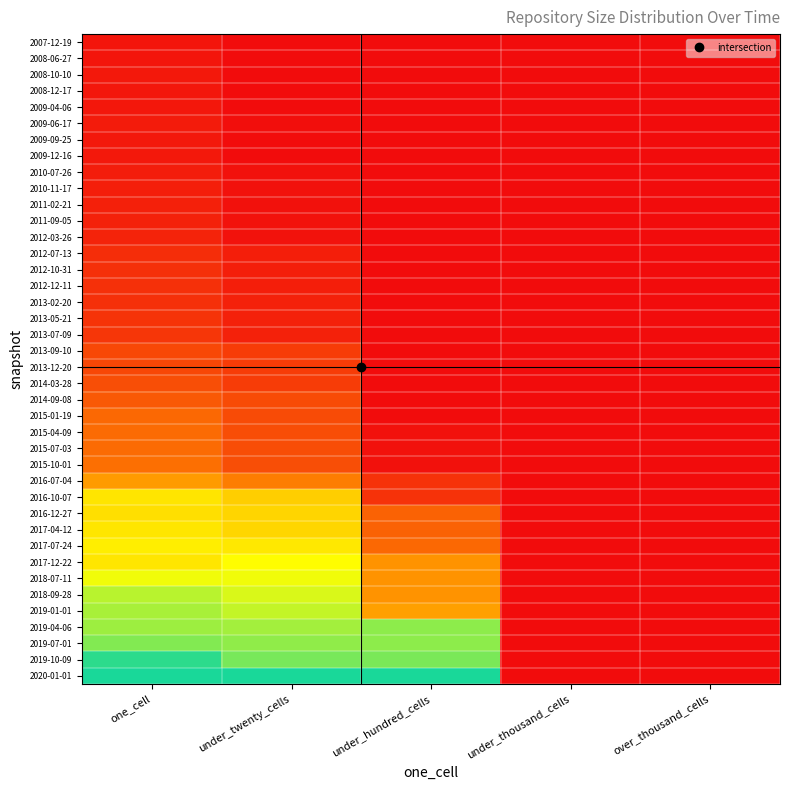

Reading left to right, transcribe all the data shown in this chart.

2007-12-19: one_cell=0.0	under_twenty_cells=0.0	under_hundred_cells=0.0	under_thousand_cells=0.0	over_thousand_cells=0.0
2008-06-27: one_cell=0.0	under_twenty_cells=0.0	under_hundred_cells=0.0	under_thousand_cells=0.0	over_thousand_cells=0.0
2008-10-10: one_cell=0.0	under_twenty_cells=0.0	under_hundred_cells=0.0	under_thousand_cells=0.0	over_thousand_cells=0.0
2008-12-17: one_cell=0.0	under_twenty_cells=0.0	under_hundred_cells=0.0	under_thousand_cells=0.0	over_thousand_cells=0.0
2009-04-06: one_cell=0.0	under_twenty_cells=0.0	under_hundred_cells=0.0	under_thousand_cells=0.0	over_thousand_cells=0.0
2009-06-17: one_cell=0.0	under_twenty_cells=0.0	under_hundred_cells=0.0	under_thousand_cells=0.0	over_thousand_cells=0.0
2009-09-25: one_cell=0.0	under_twenty_cells=0.0	under_hundred_cells=0.0	under_thousand_cells=0.0	over_thousand_cells=0.0
2009-12-16: one_cell=0.0	under_twenty_cells=0.0	under_hundred_cells=0.0	under_thousand_cells=0.0	over_thousand_cells=0.0
2010-07-26: one_cell=0.0	under_twenty_cells=0.0	under_hundred_cells=0.0	under_thousand_cells=0.0	over_thousand_cells=0.0
2010-11-17: one_cell=0.1	under_twenty_cells=0.0	under_hundred_cells=0.0	under_thousand_cells=0.0	over_thousand_cells=0.0
2011-02-21: one_cell=0.1	under_twenty_cells=0.0	under_hundred_cells=0.0	under_thousand_cells=0.0	over_thousand_cells=0.0
2011-09-05: one_cell=0.1	under_twenty_cells=0.0	under_hundred_cells=0.0	under_thousand_cells=0.0	over_thousand_cells=0.0
2012-03-26: one_cell=0.1	under_twenty_cells=0.0	under_hundred_cells=0.0	under_thousand_cells=0.0	over_thousand_cells=0.0
2012-07-13: one_cell=0.1	under_twenty_cells=0.0	under_hundred_cells=0.0	under_thousand_cells=0.0	over_thousand_cells=0.0
2012-10-31: one_cell=0.1	under_twenty_cells=0.0	under_hundred_cells=0.0	under_thousand_cells=0.0	over_thousand_cells=0.0
2012-12-11: one_cell=0.1	under_twenty_cells=0.0	under_hundred_cells=0.0	under_thousand_cells=0.0	over_thousand_cells=0.0
2013-02-20: one_cell=0.1	under_twenty_cells=0.1	under_hundred_cells=0.0	under_thousand_cells=0.0	over_thousand_cells=0.0
2013-05-21: one_cell=0.1	under_twenty_cells=0.1	under_hundred_cells=0.0	under_thousand_cells=0.0	over_thousand_cells=0.0
2013-07-09: one_cell=0.1	under_twenty_cells=0.1	under_hundred_cells=0.0	under_thousand_cells=0.0	over_thousand_cells=0.0
2013-09-10: one_cell=0.2	under_twenty_cells=0.1	under_hundred_cells=0.0	under_thousand_cells=0.0	over_thousand_cells=0.0
2013-12-20: one_cell=0.2	under_twenty_cells=0.1	under_hundred_cells=0.0	under_thousand_cells=0.0	over_thousand_cells=0.0
2014-03-28: one_cell=0.2	under_twenty_cells=0.1	under_hundred_cells=0.0	under_thousand_cells=0.0	over_thousand_cells=0.0
2014-09-08: one_cell=0.2	under_twenty_cells=0.2	under_hundred_cells=0.0	under_thousand_cells=0.0	over_thousand_cells=0.0
2015-01-19: one_cell=0.2	under_twenty_cells=0.2	under_hundred_cells=0.0	under_thousand_cells=0.0	over_thousand_cells=0.0
2015-04-09: one_cell=0.2	under_twenty_cells=0.2	under_hundred_cells=0.0	under_thousand_cells=0.0	over_thousand_cells=0.0
2015-07-03: one_cell=0.2	under_twenty_cells=0.2	under_hundred_cells=0.0	under_thousand_cells=0.0	over_thousand_cells=0.0
2015-10-01: one_cell=0.3	under_twenty_cells=0.2	under_hundred_cells=0.0	under_thousand_cells=0.0	over_thousand_cells=0.0
2016-07-04: one_cell=0.4	under_twenty_cells=0.3	under_hundred_cells=0.1	under_thousand_cells=0.0	over_thousand_cells=0.0
2016-10-07: one_cell=0.6	under_twenty_cells=0.5	under_hundred_cells=0.1	under_thousand_cells=0.0	over_thousand_cells=0.0
2016-12-27: one_cell=0.6	under_twenty_cells=0.5	under_hundred_cells=0.2	under_thousand_cells=0.0	over_thousand_cells=0.0
2017-04-12: one_cell=0.6	under_twenty_cells=0.5	under_hundred_cells=0.2	under_thousand_cells=0.0	over_thousand_cells=0.0
2017-07-24: one_cell=0.6	under_twenty_cells=0.6	under_hundred_cells=0.2	under_thousand_cells=0.0	over_thousand_cells=0.0
2017-12-22: one_cell=0.6	under_twenty_cells=0.7	under_hundred_cells=0.4	under_thousand_cells=0.0	over_thousand_cells=0.0
2018-07-11: one_cell=0.7	under_twenty_cells=0.7	under_hundred_cells=0.4	under_thousand_cells=0.0	over_thousand_cells=0.0
2018-09-28: one_cell=0.8	under_twenty_cells=0.7	under_hundred_cells=0.4	under_thousand_cells=0.0	over_thousand_cells=0.0
2019-01-01: one_cell=0.8	under_twenty_cells=0.8	under_hundred_cells=0.4	under_thousand_cells=0.0	over_thousand_cells=0.0
2019-04-06: one_cell=0.8	under_twenty_cells=0.8	under_hundred_cells=0.8	under_thousand_cells=0.0	over_thousand_cells=0.0
2019-07-01: one_cell=0.8	under_twenty_cells=0.8	under_hundred_cells=0.8	under_thousand_cells=0.0	over_thousand_cells=0.0
2019-10-09: one_cell=1.0	under_twenty_cells=0.9	under_hundred_cells=0.9	under_thousand_cells=0.0	over_thousand_cells=0.0
2020-01-01: one_cell=1.0	under_twenty_cells=1.0	under_hundred_cells=1.0	under_thousand_cells=0.0	over_thousand_cells=0.0